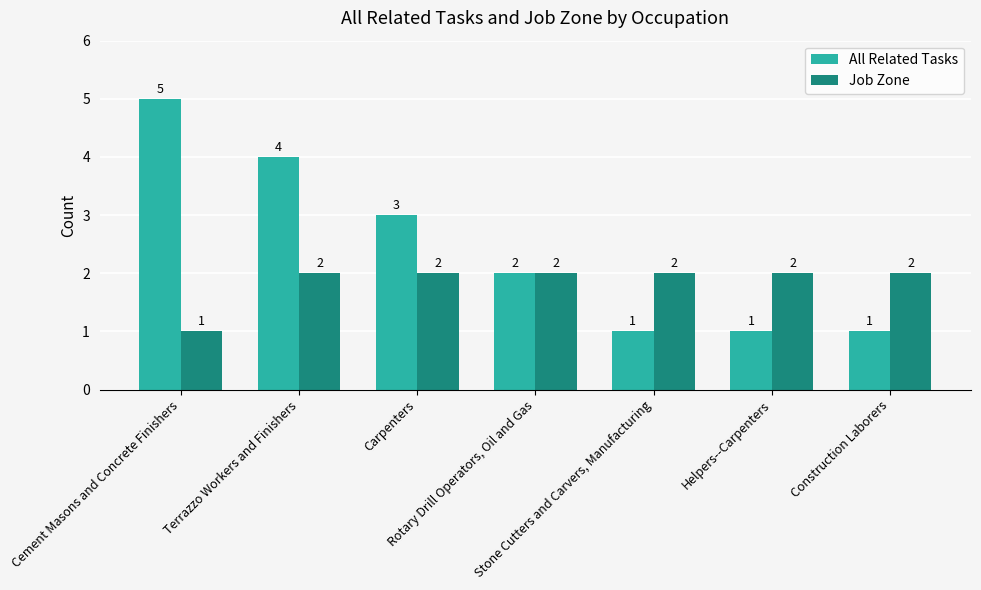

What is the value of the All Related Tasks bar at the 6th from the left?

1